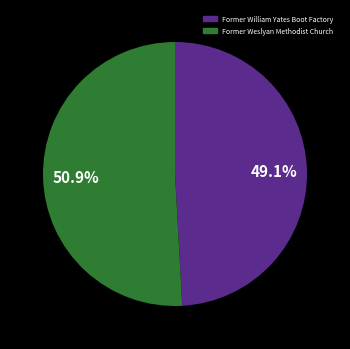

Which category has the biggest portion of the pie?

Former Weslyan Methodist Church